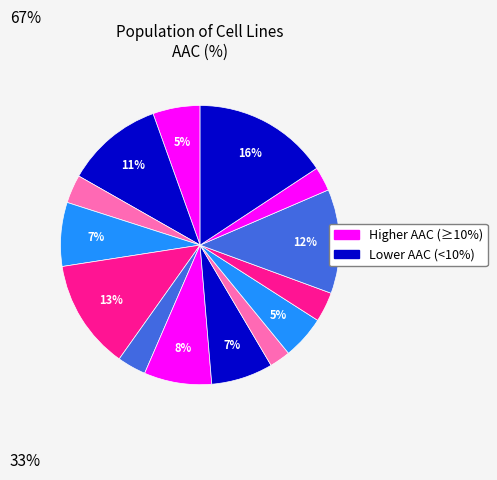

Count the number of slices in the pie.

14